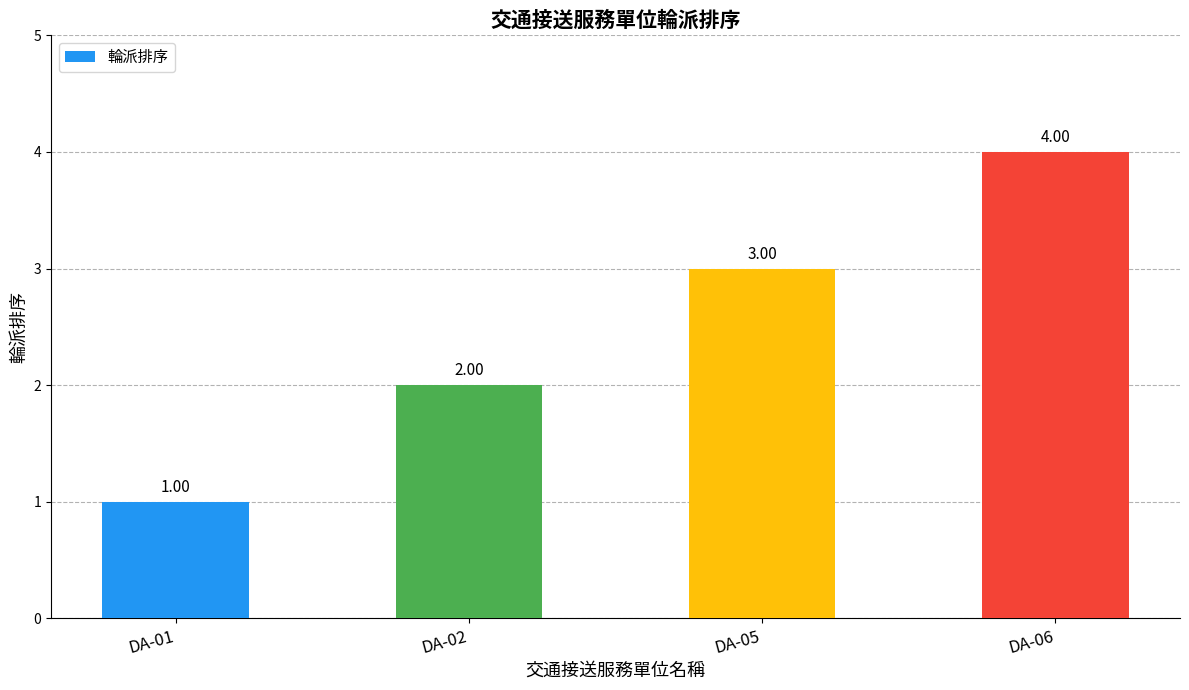

How many distinct data groups are displayed?

1